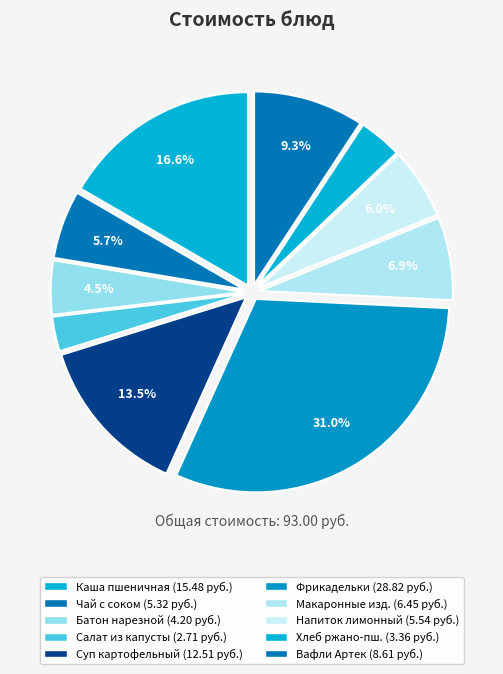

How many segments does this pie chart have?

10